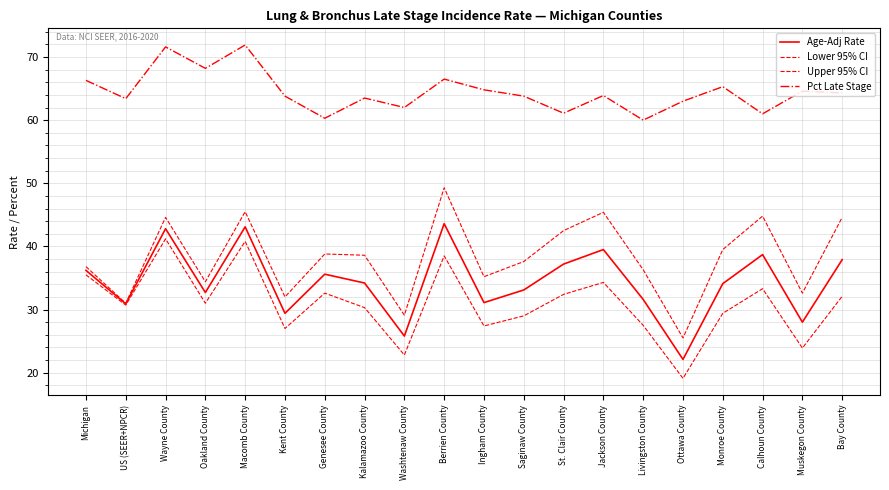

How many values in the Upper 95% CI series exceed 38?

10